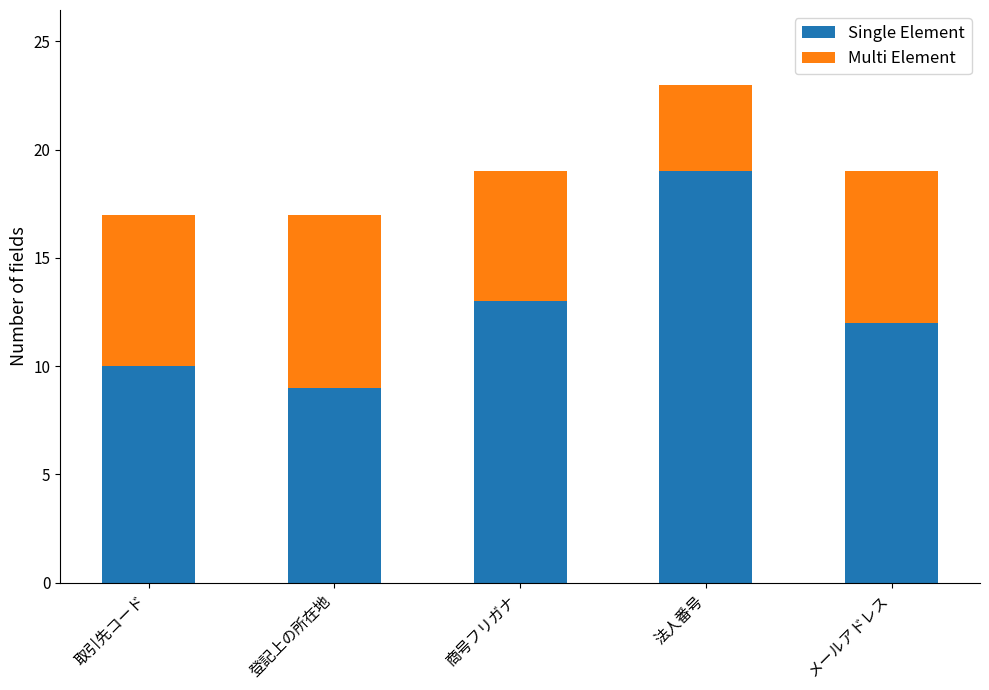

How many values in the Single Element series are below 12?

2